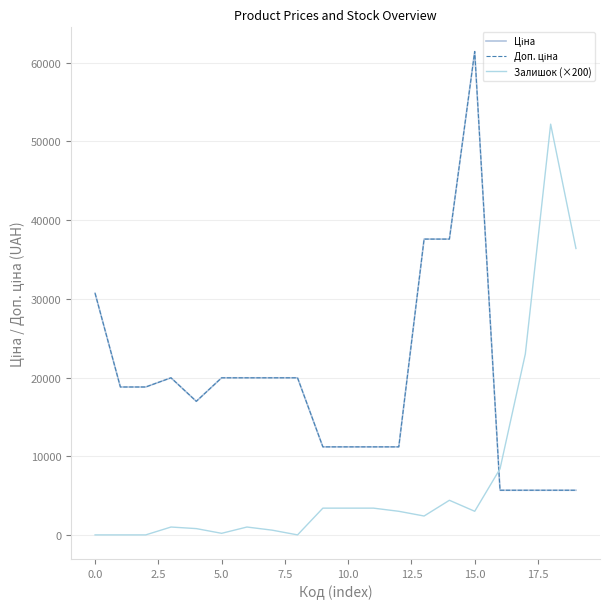

Reading right to left, what are all the values shown in this chart?

Ціна: 5673.8	5673.8	5673.8	5673.8	61434.3	37593.6	37593.6	11188.2	11188.2	11188.2	11188.2	19964.2	19964.2	19964.2	19964.2	16976.3	19964.2	18796.8	18796.8	30717.1
Доп. ціна: 5673.8	5673.8	5673.8	5673.8	61434.3	37593.6	37593.6	11188.2	11188.2	11188.2	11188.2	19964.2	19964.2	19964.2	19964.2	16976.3	19964.2	18796.8	18796.8	30717.1
Залишок (×200): 36400.0	52200.0	23000.0	8400.0	3000.0	4400.0	2400.0	3000.0	3400.0	3400.0	3400.0	0.0	600.0	1000.0	200.0	800.0	1000.0	0.0	0.0	0.0